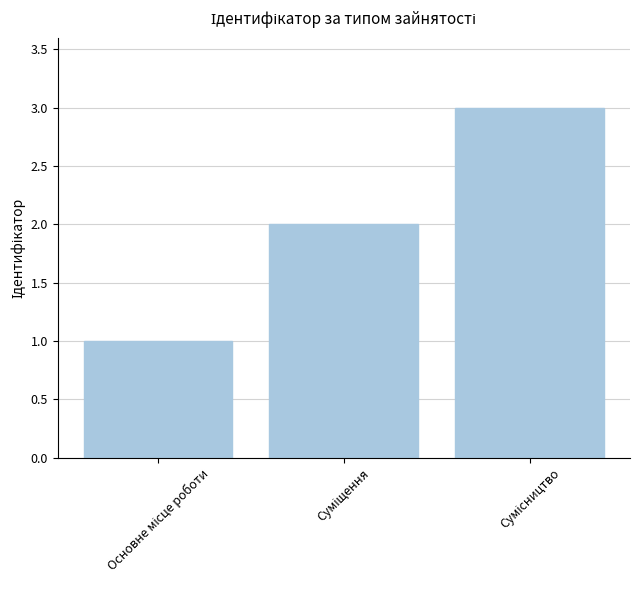

What is the maximum value shown in the chart?

3